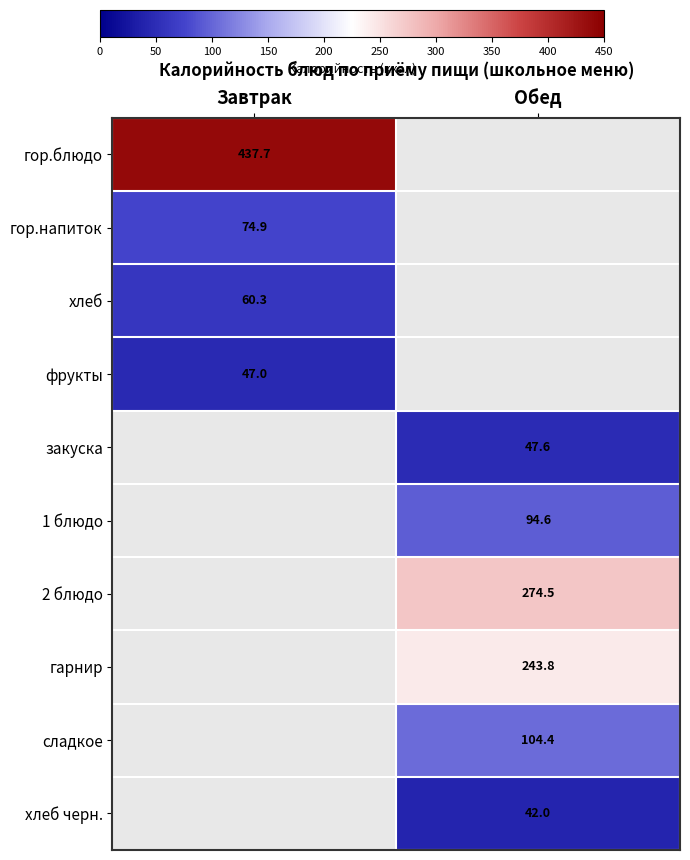

True or false: фрукты has a value of 74.4 at Завтрак.

False